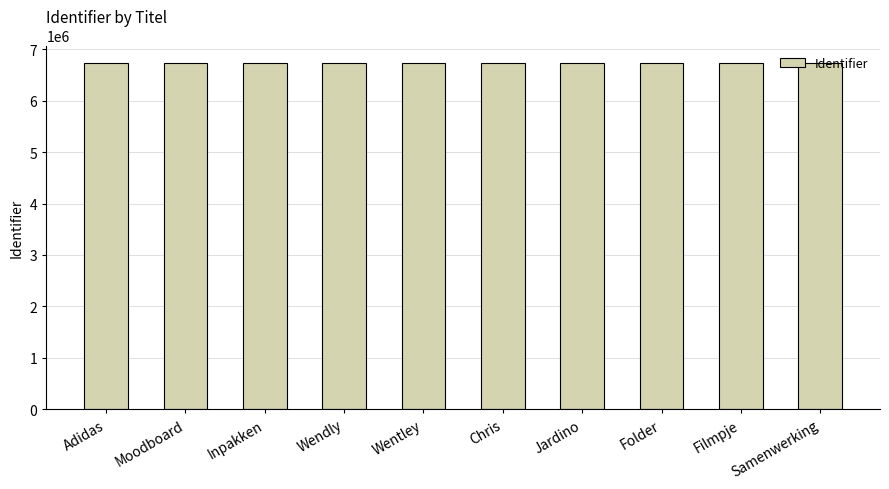

What is the maximum value shown in the chart?

6737320